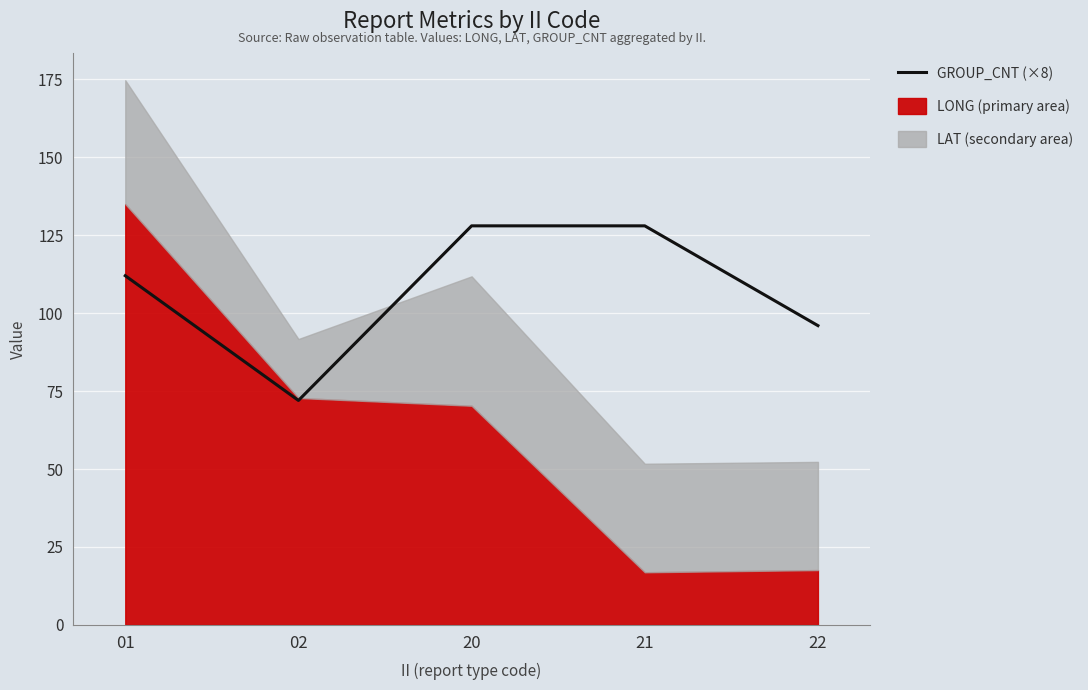

How many data points are less than 112?

2